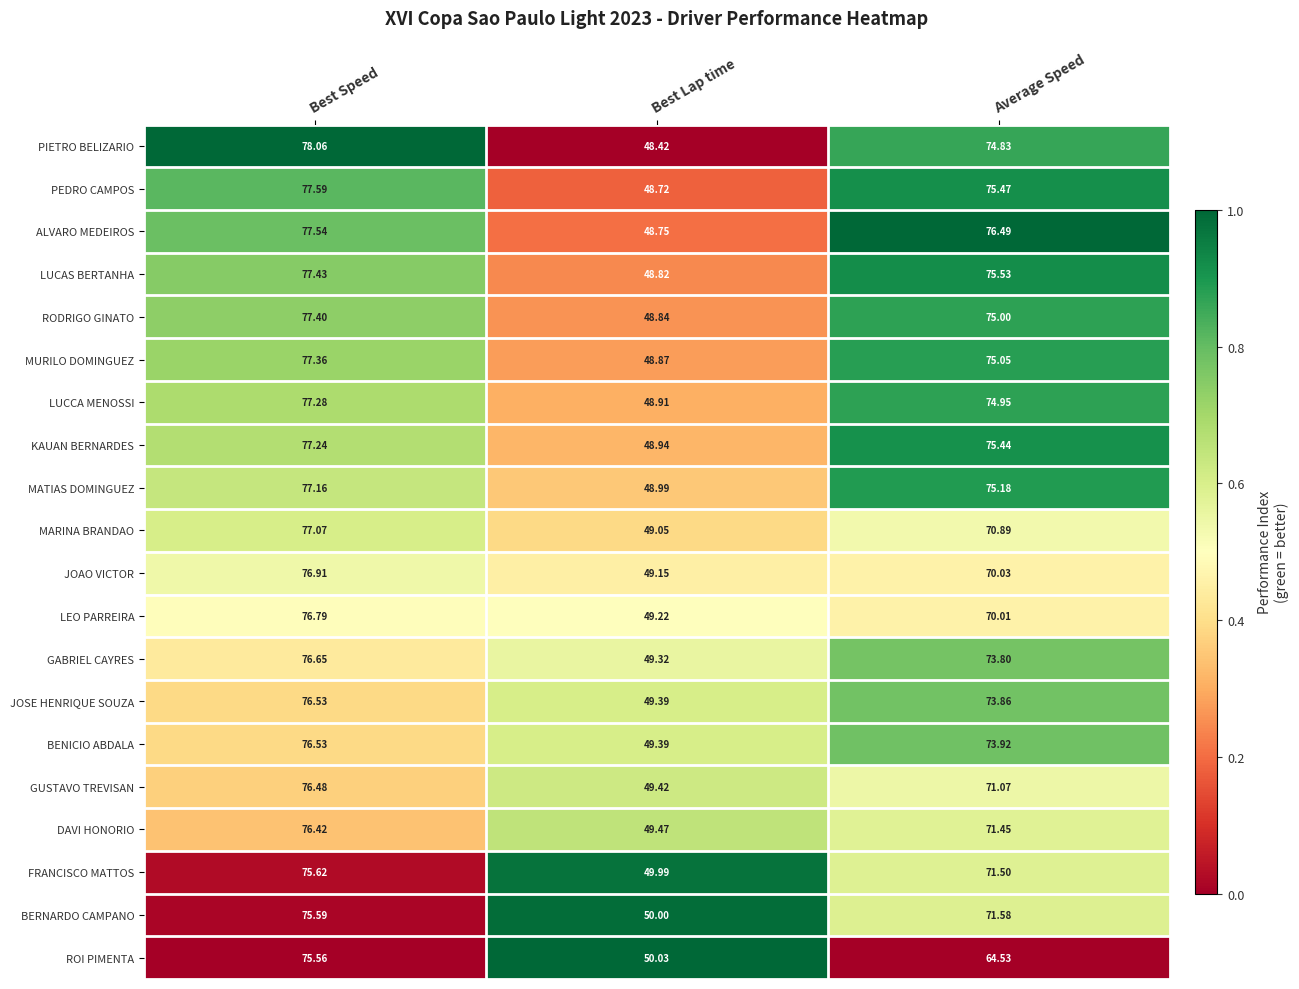

At which label is FRANCISCO MATTOS closest to 62?

Average Speed